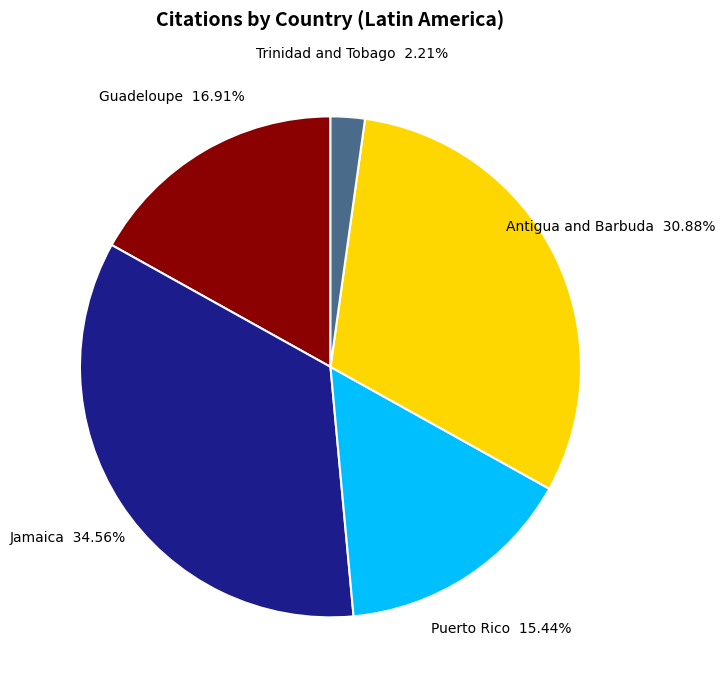

Does any single category account for the majority?

No